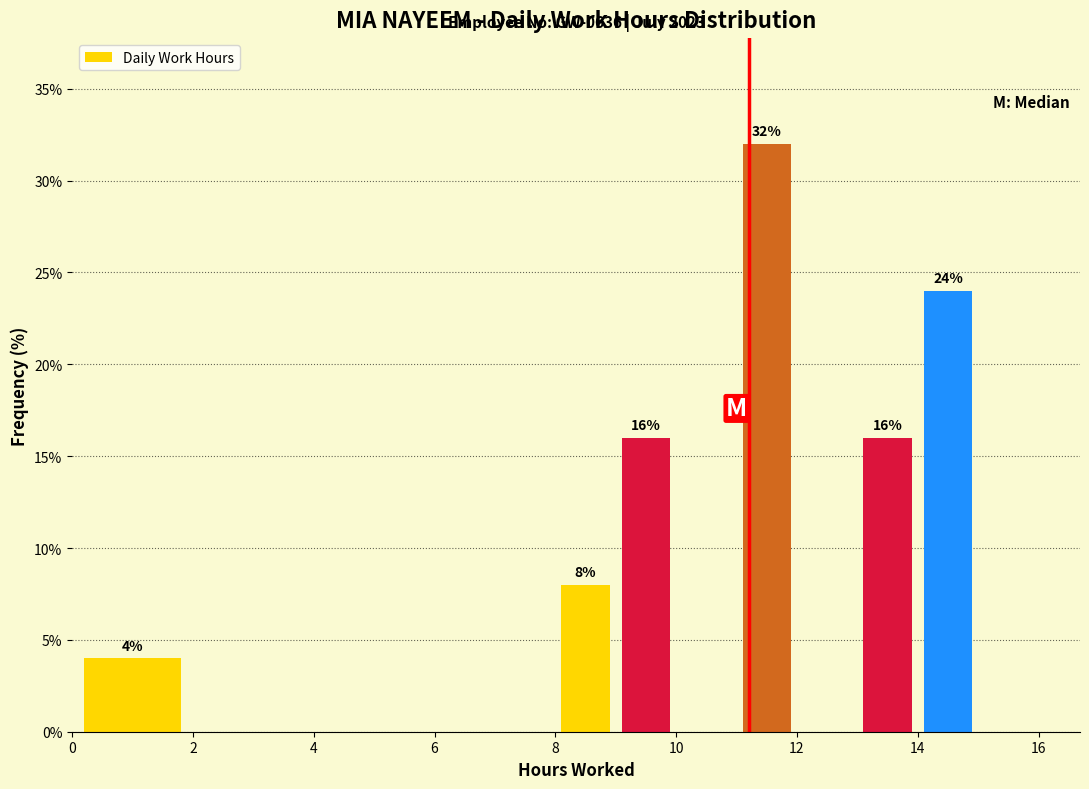

Which range on the x-axis has the tallest bar?

11 to 12